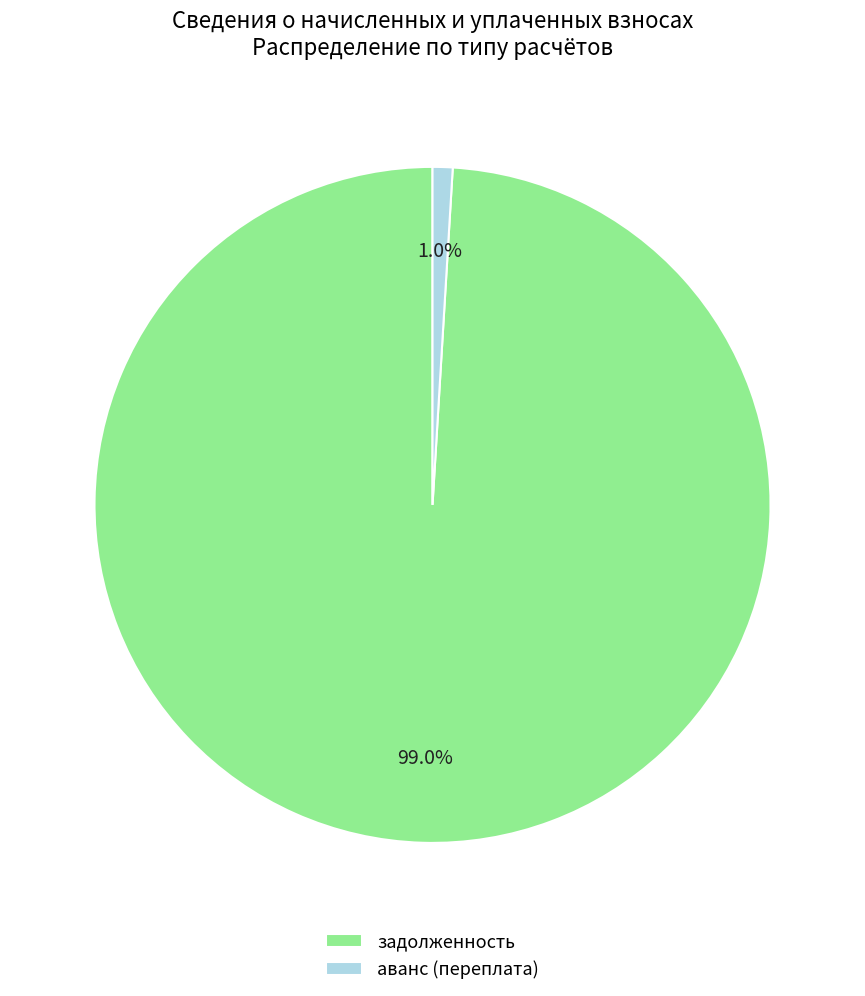

To the nearest percent, what is the difference between the largest and smallest slice percentages?

98%